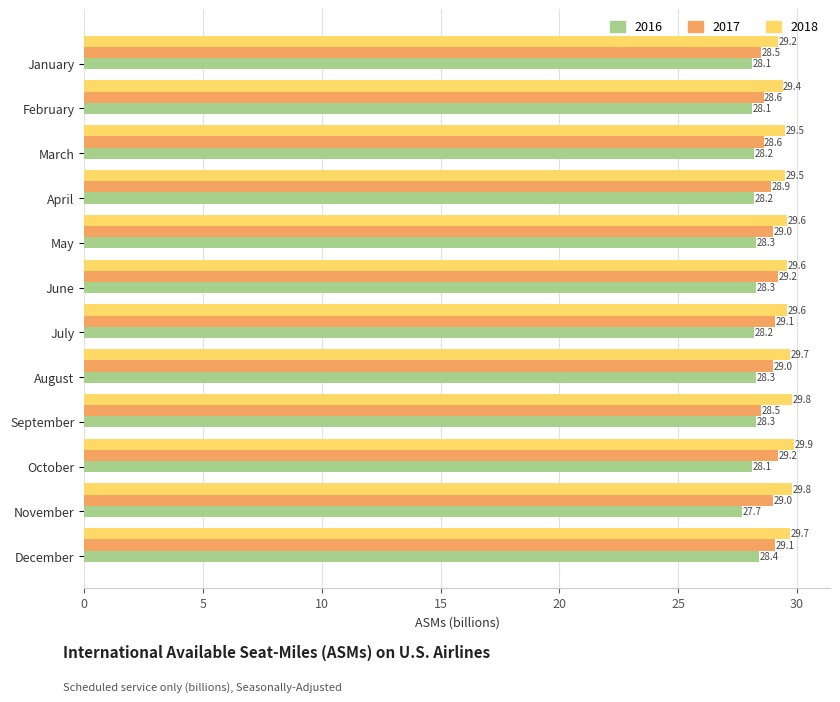

Count the 2017 values in the range 28 to 29.

8